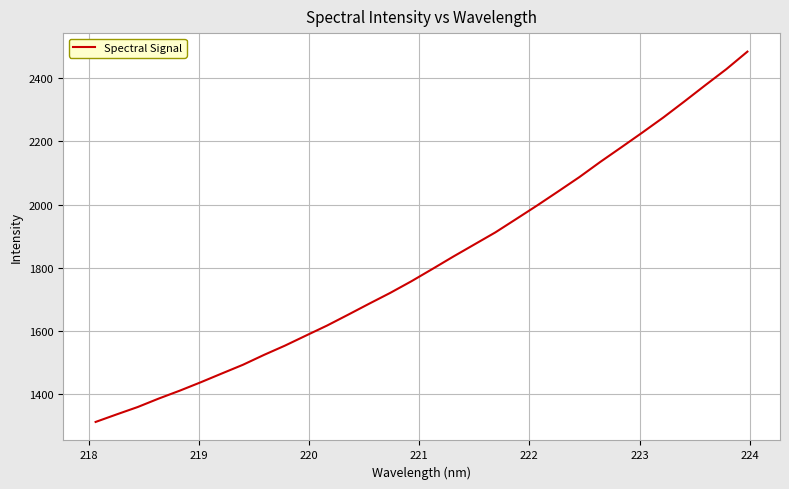

What is the difference between the maximum and minimum values?

1172.4